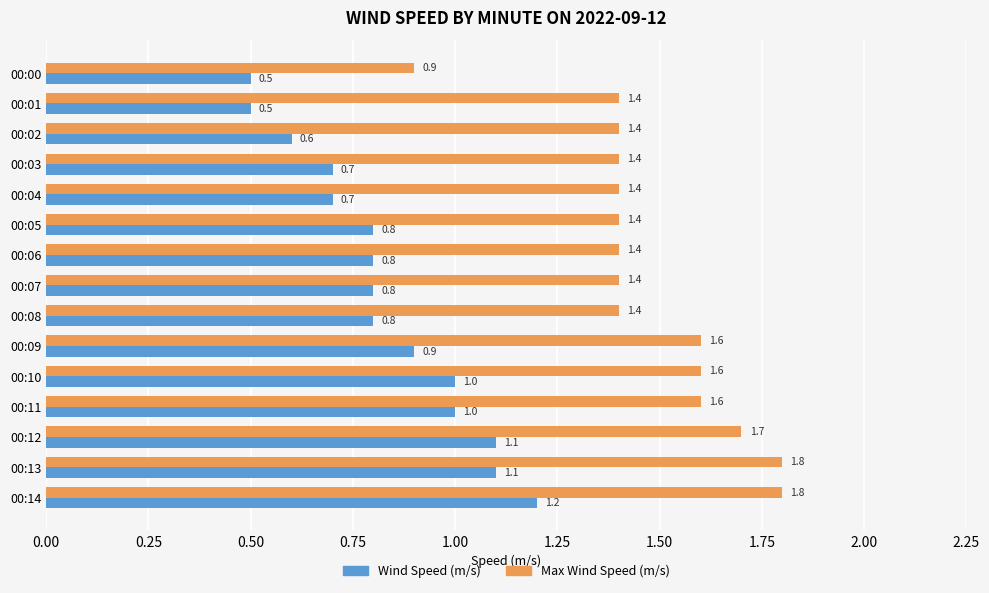

List the series in order of their overall mean, lowest first.

Wind Speed (m/s), Max Wind Speed (m/s)